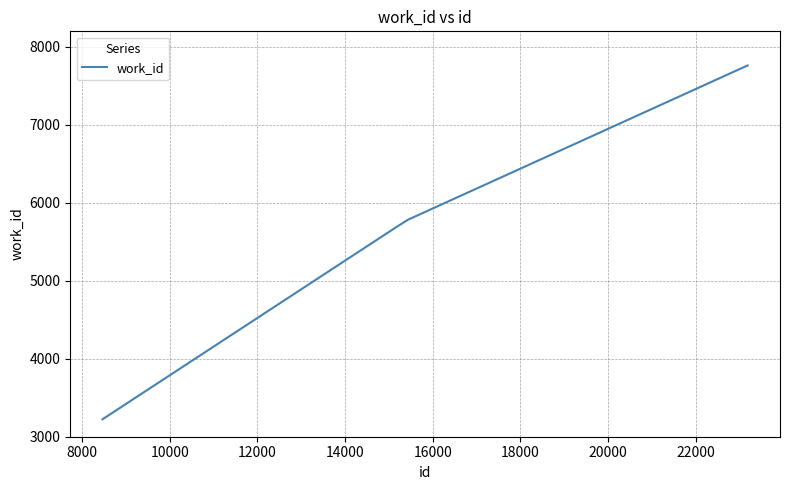

What is the minimum value shown in the chart?

3224